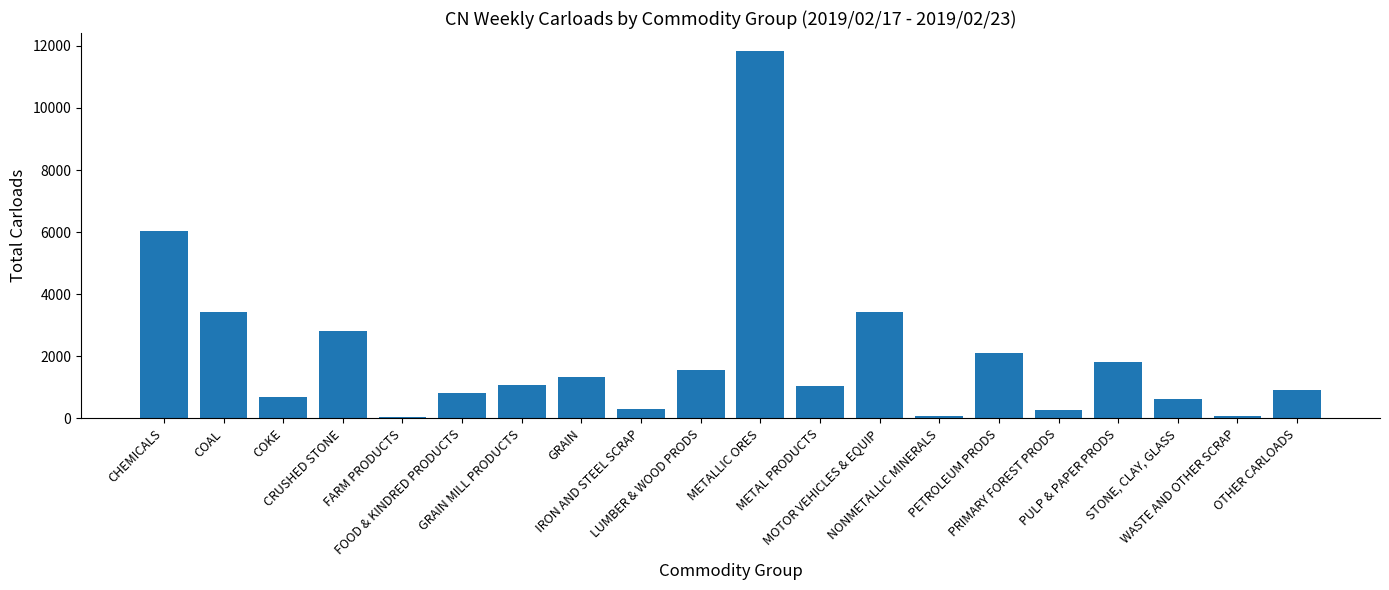

At which label does the data first exceed 1084?

CHEMICALS